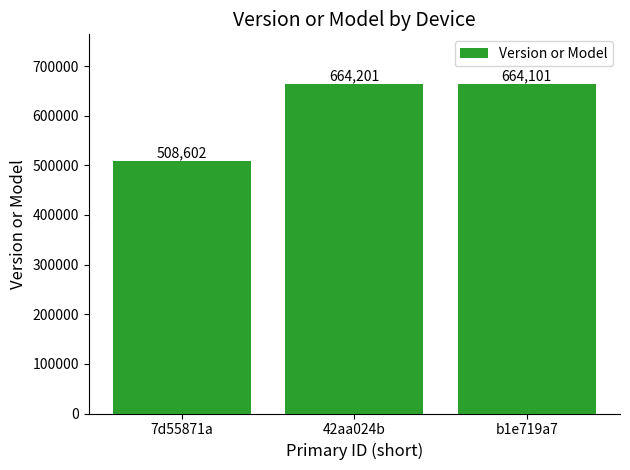

Reading left to right, transcribe all the data shown in this chart.

7d55871a=508602	42aa024b=664201	b1e719a7=664101